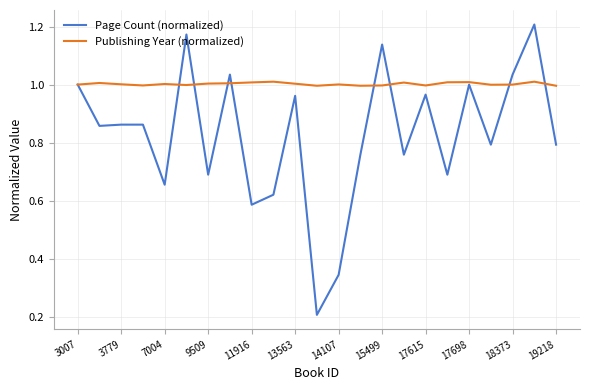

Which series has the largest total across all categories?

Publishing Year (normalized)